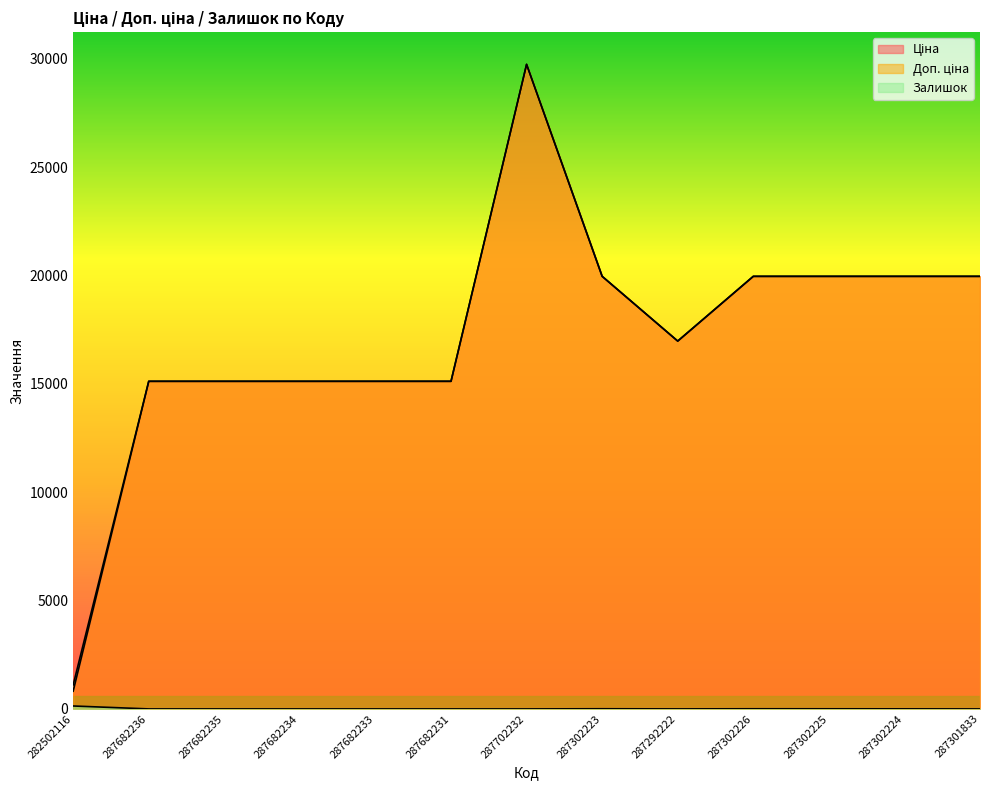

Reading right to left, extract all data points from this chart.

Ціна: 19964.2	19964.2	19964.2	19964.2	16976.3	19964.2	29747.2	15120.0	15120.0	15120.0	15120.0	15120.0	818.5
Доп. ціна: 19964.2	19964.2	19964.2	19964.2	16976.3	19964.2	29747.2	15120.0	15120.0	15120.0	15120.0	15120.0	1109.2
Залишок: 0.0	3.0	5.0	6.0	1.0	7.0	0.0	0.0	0.0	0.0	0.0	0.0	135.0